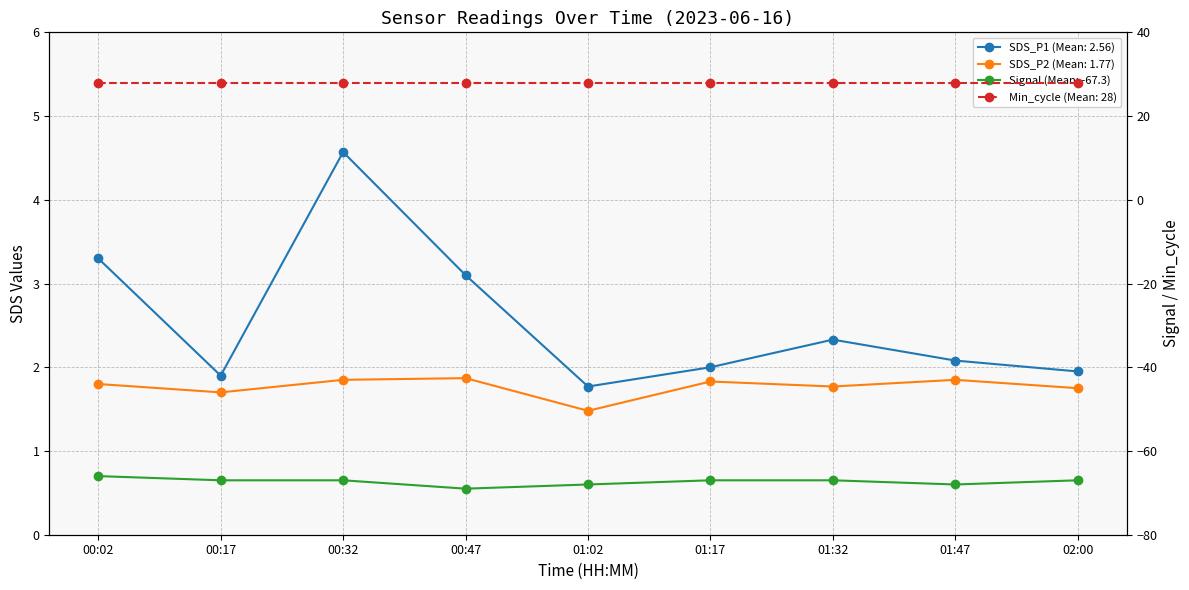

At which label is SDS_P2 closest to 1?

01:02